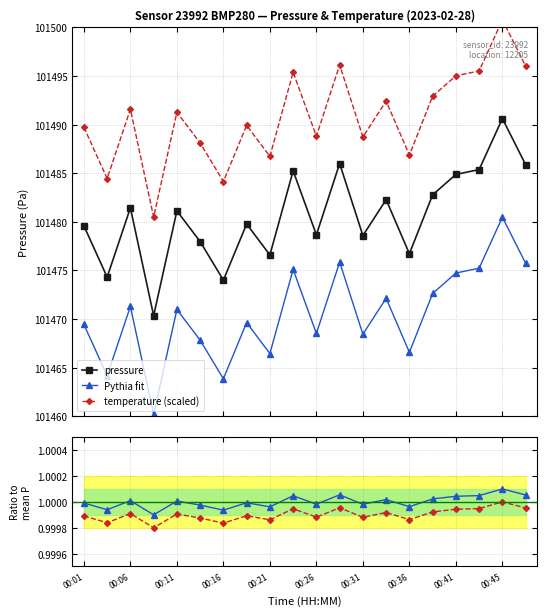

What is the minimum value for pressure?

101470.3